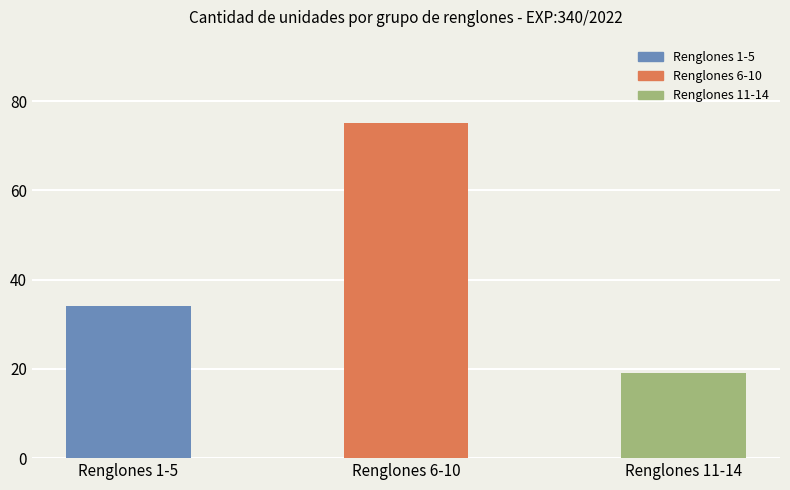

How many bars are there in total?

3